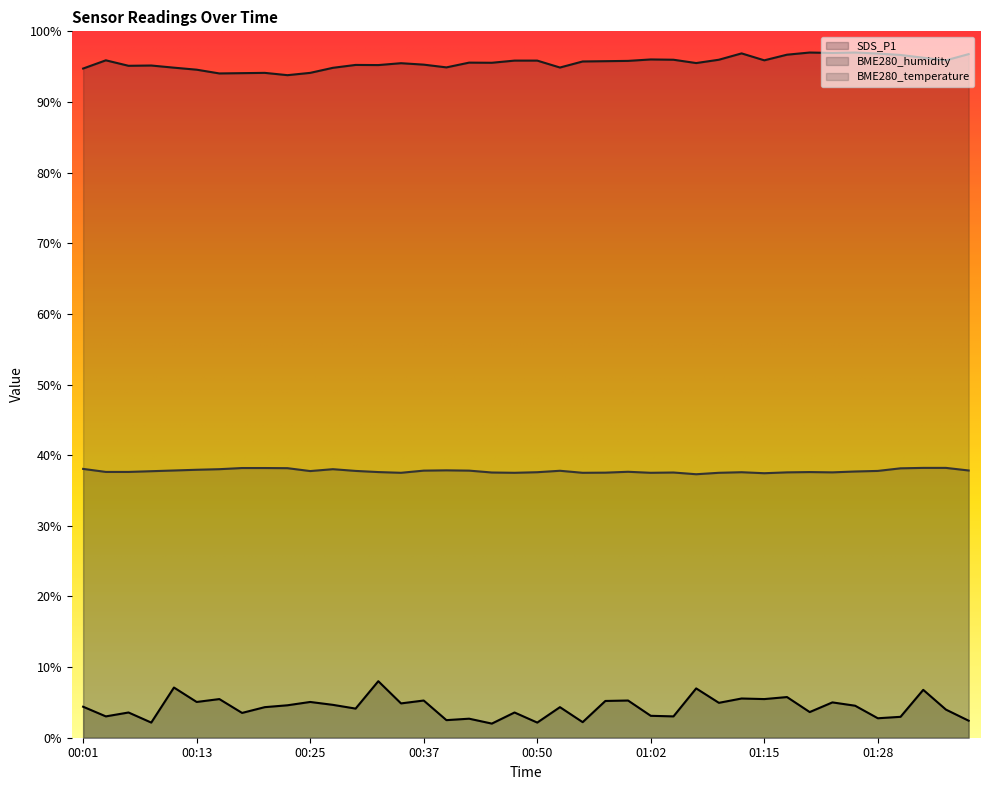

True or false: BME280_humidity has more than 1 interior local peaks.

True